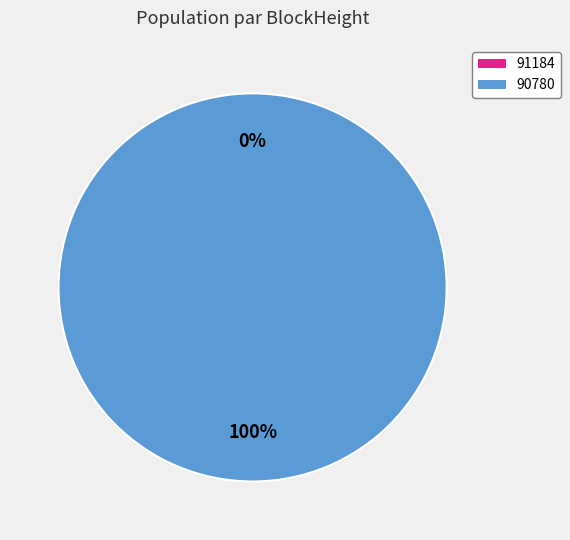

Is it true that 91184 is 10% of the pie?

False